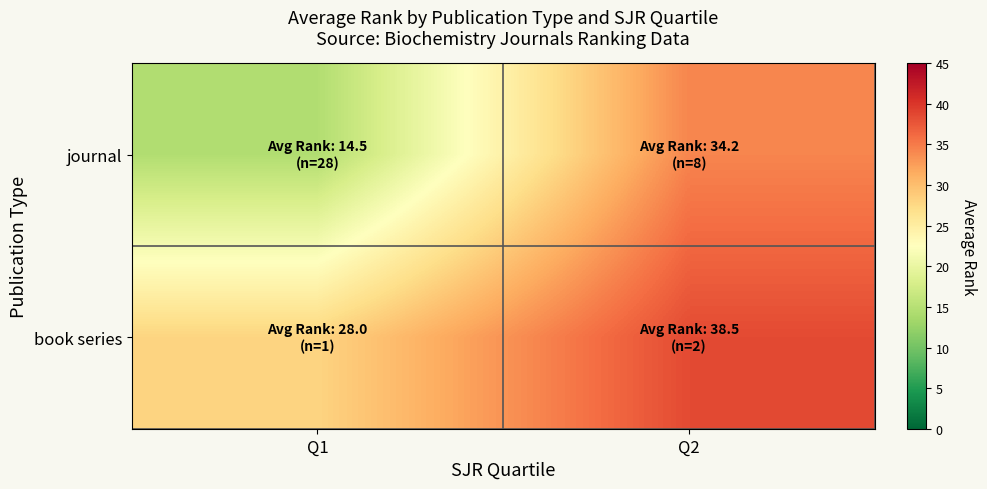

Which has a higher value, Q1 or Q2?

Q2